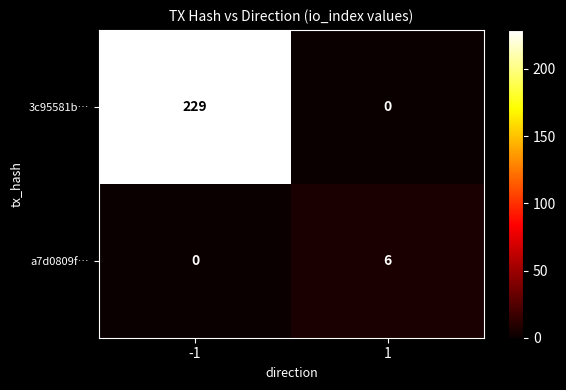

What is the highest value of the a7d0809f… series?

6